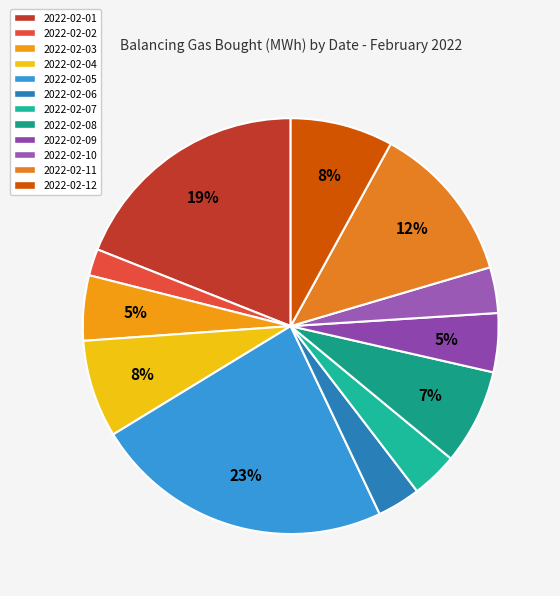

True or false: 2022-02-08 accounts for 7% of the total.

True